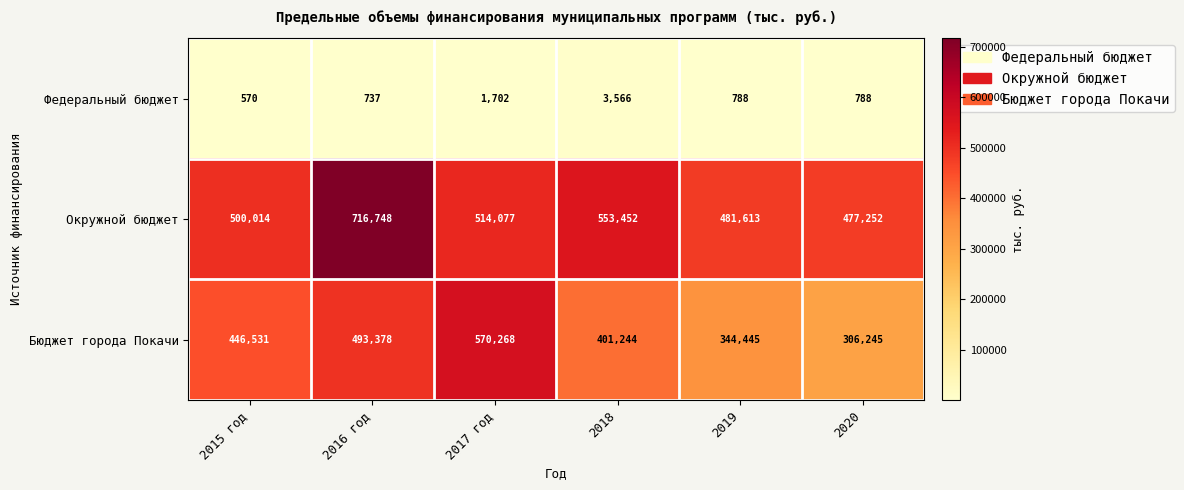

What is the sum of the Бюджет города Покачи values at 2018 and 2020?

707489